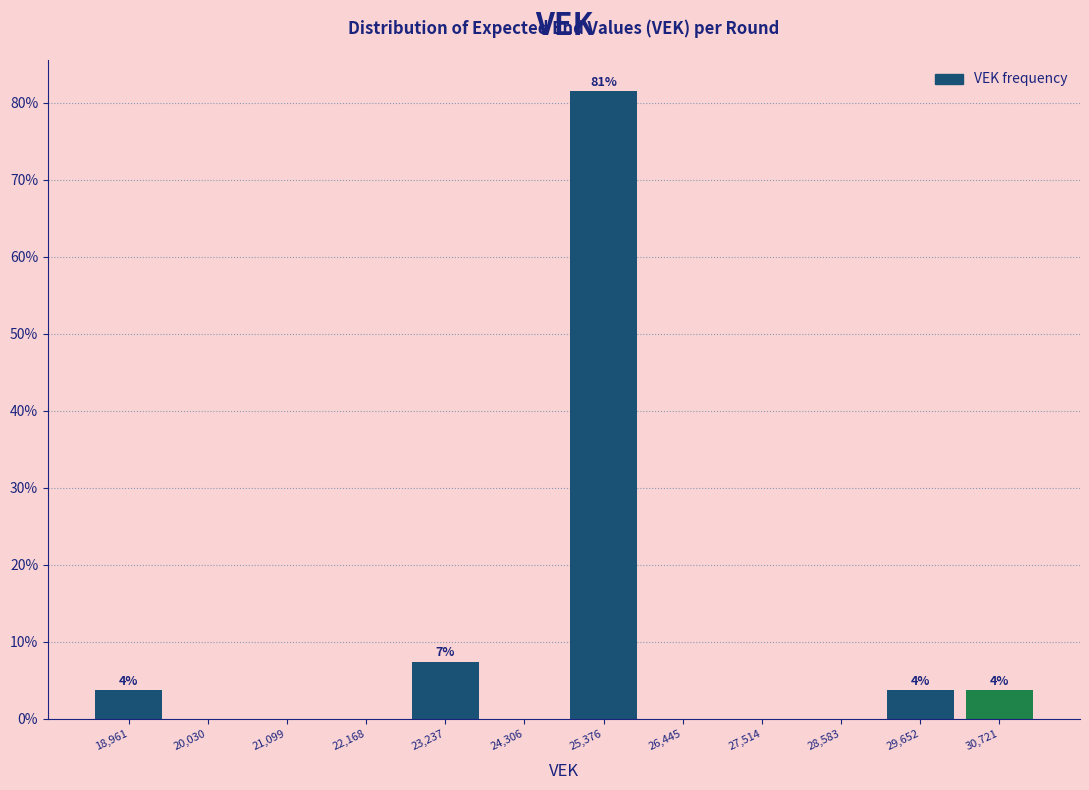

Which range on the x-axis has the tallest bar?

24800 to 26000